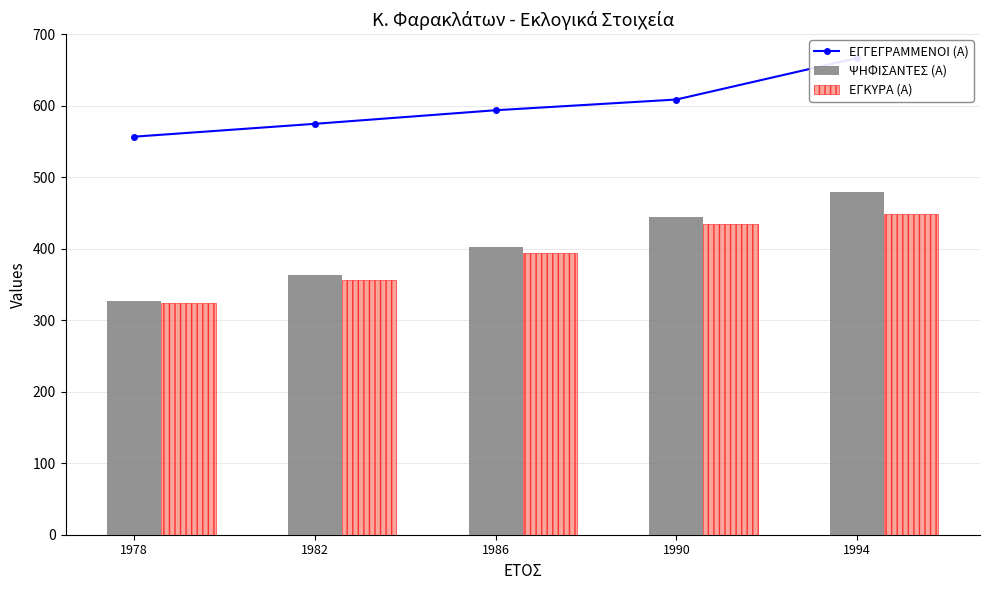

What is the value of the ΕΓΚΥΡΑ (Α) bar at the 1st from the left?

324